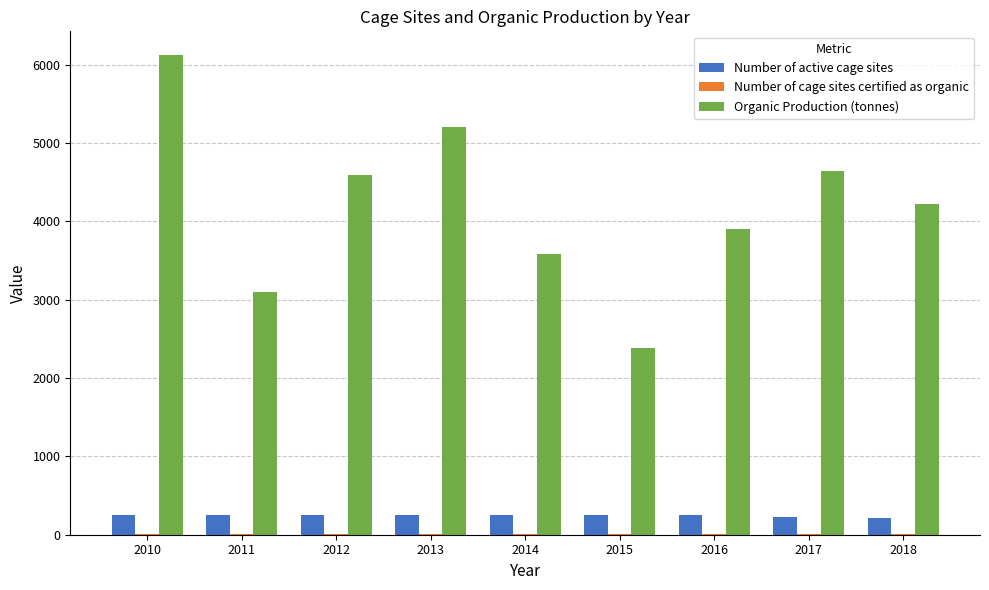

At which category is the sum across all series the highest?

2010